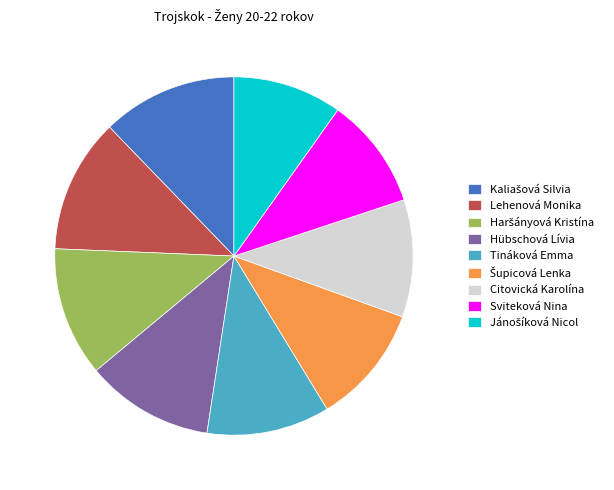

Do Sviteková Nina and Hübschová Lívia together represent more than half of the pie?

No